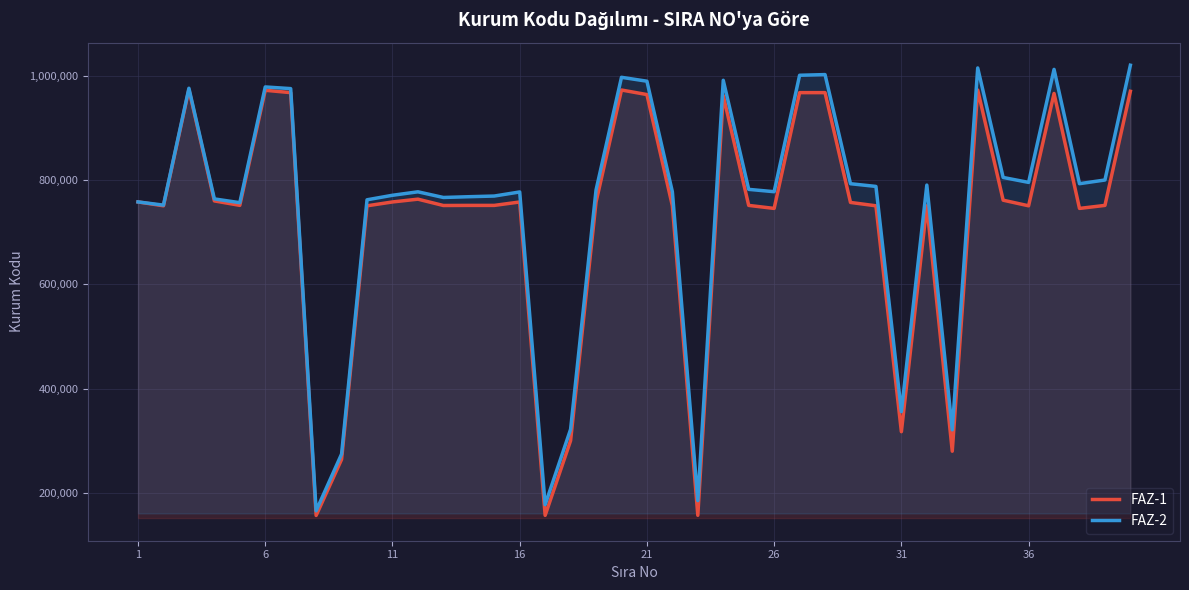

What is the difference between the highest and lowest values at 26?

32051.3